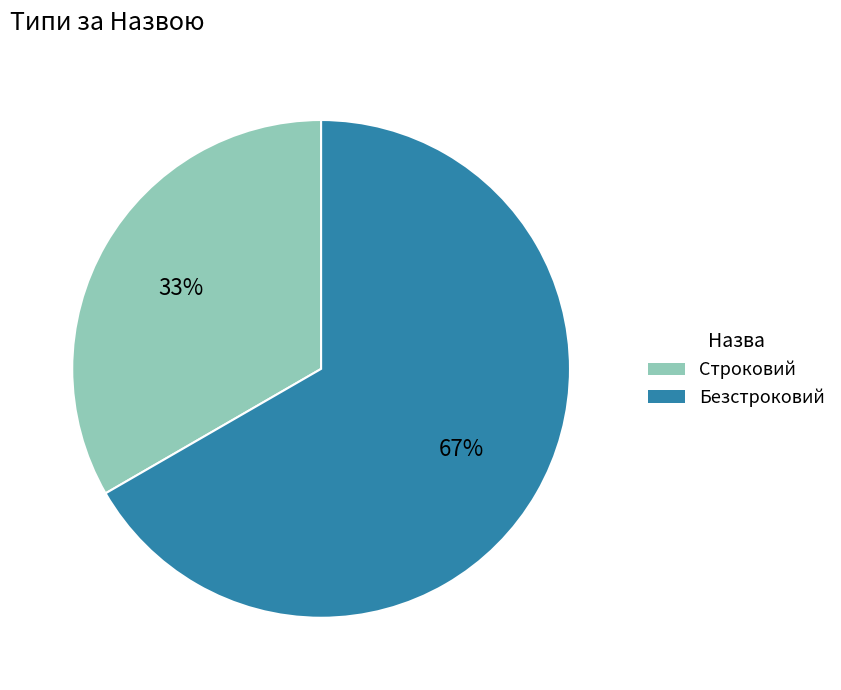

To the nearest percent, what is the combined percentage of Строковий and Безстроковий?

100%